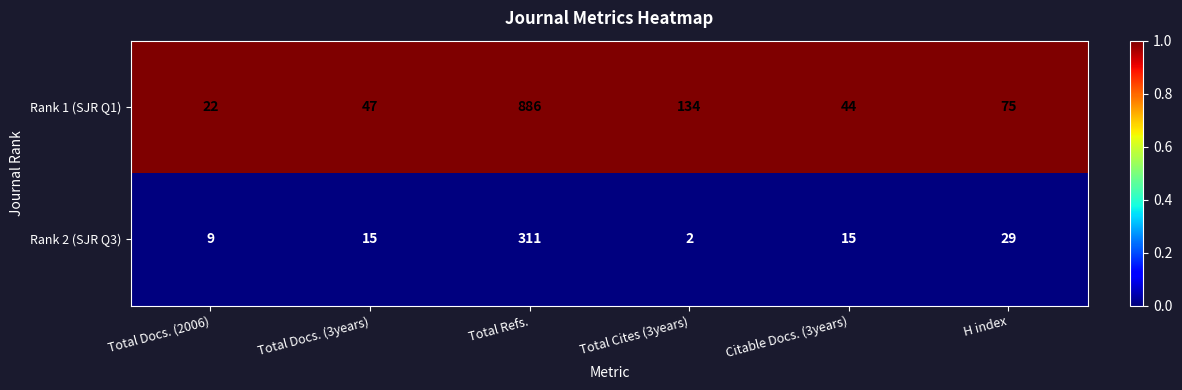

Reading right to left, extract all data points from this chart.

Rank 1 (SJR Q1): 75	44	134	886	47	22
Rank 2 (SJR Q3): 29	15	2	311	15	9